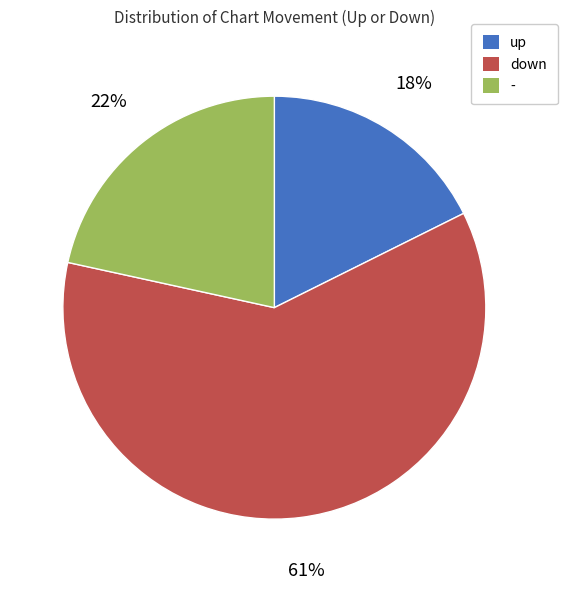

The - slice represents 15% of the pie. True or false?

False